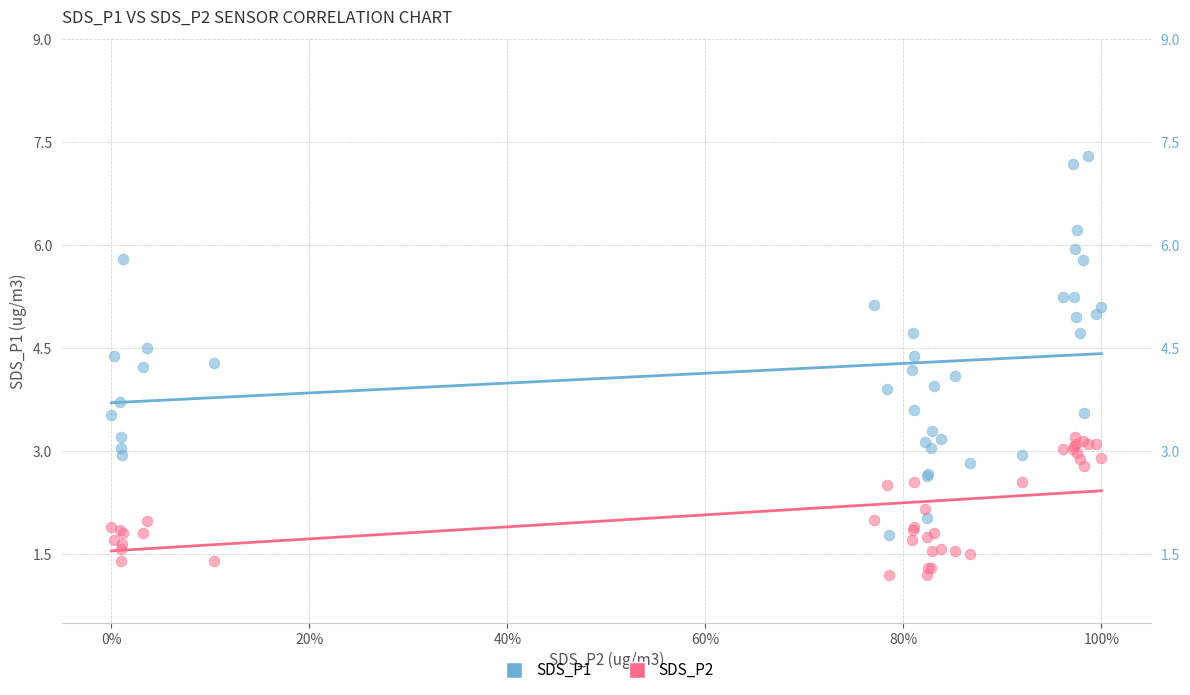

Which series reaches the minimum Y coordinate?

SDS_P2